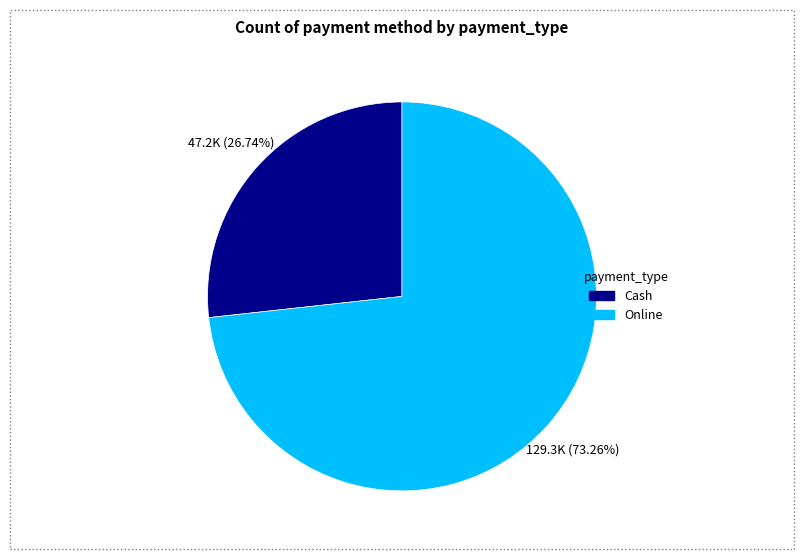

Is there any slice that represents more than half of the pie?

Yes